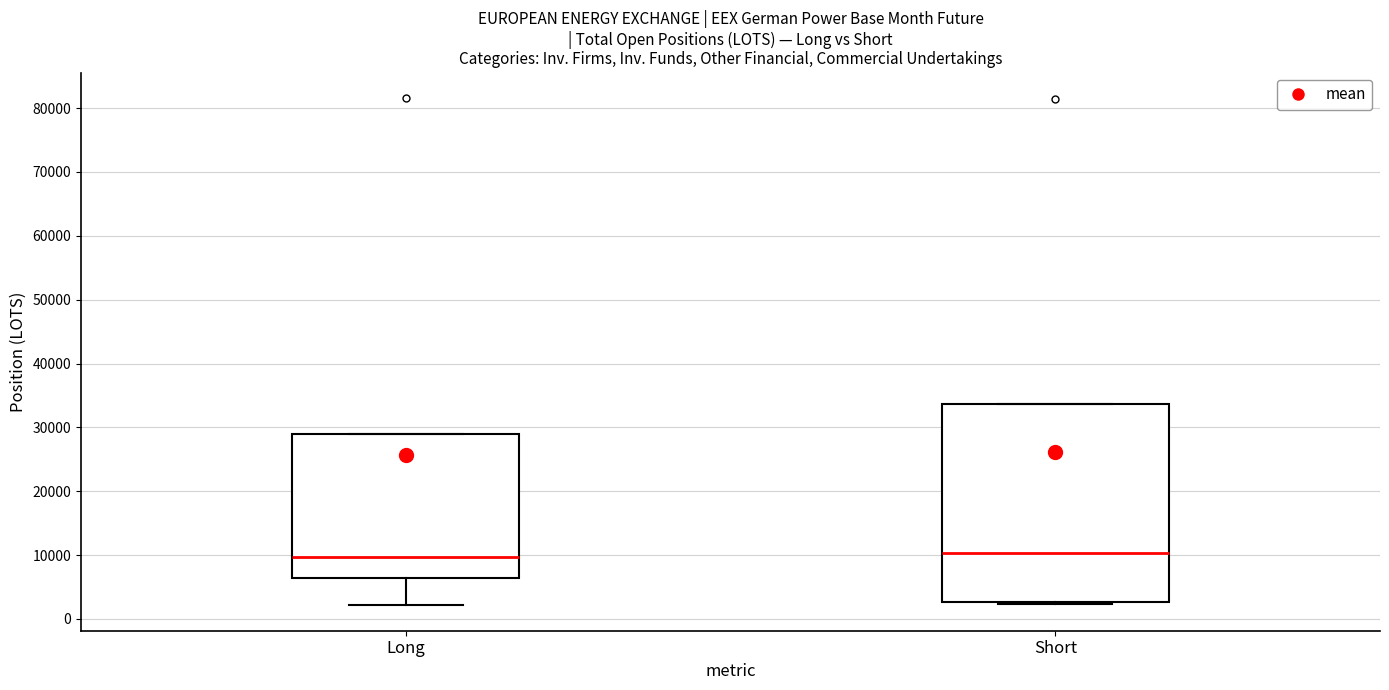

Reading left to right, transcribe this box plot: for each box, give where its median line is, the range the box spans, and where its two whiskers end, as read against the y-axis. The values are not printed on the chart, so give them approximately, as read against the axis.

Long: median 10000, box 6000 to 29000, whiskers 2000 to 29000
Short: median 10000, box 3000 to 34000, whiskers 2000 to 34000